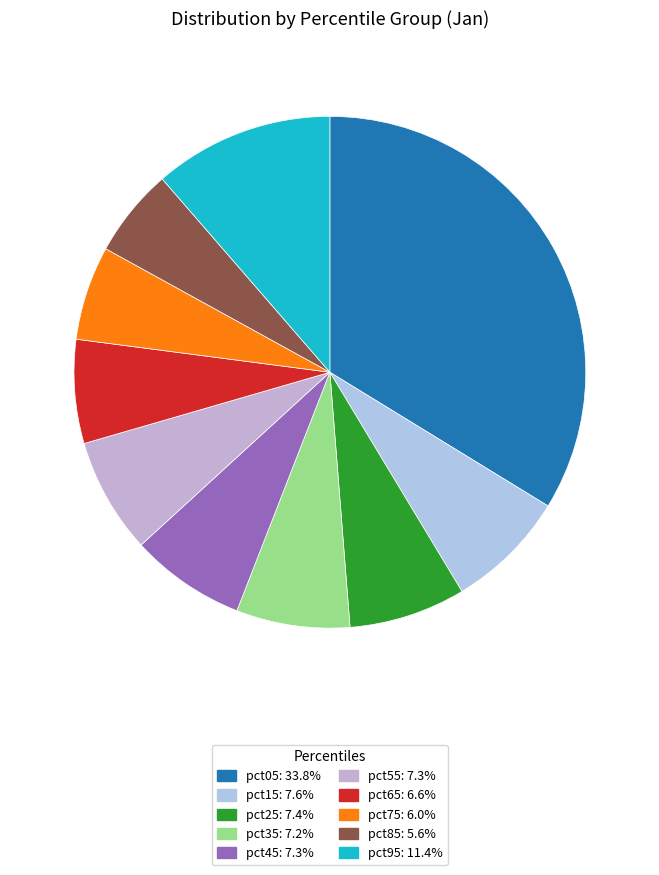

How many slices are in this pie chart?

10